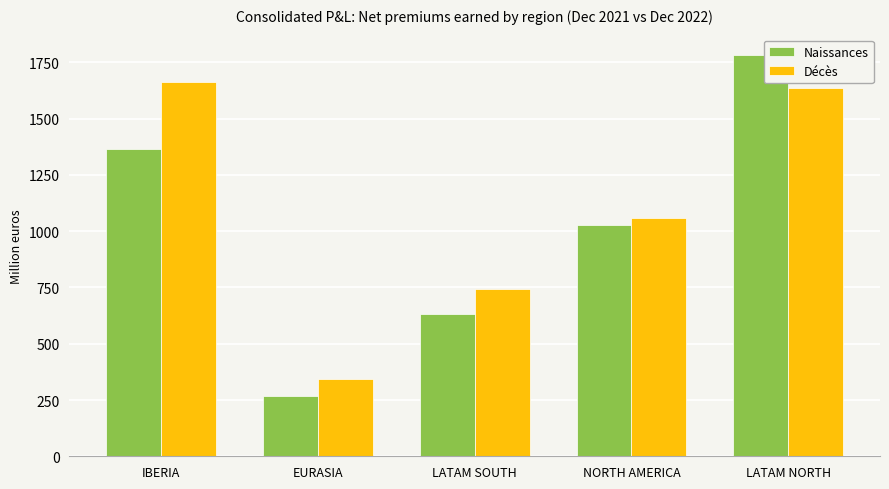

How many values in the Naissances series are below 1025?

2